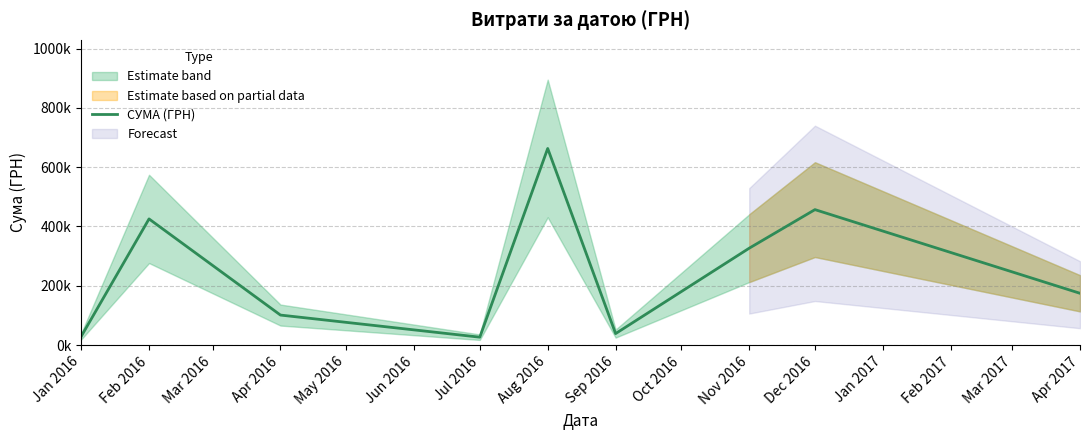

Count the number of categories in the chart.

9